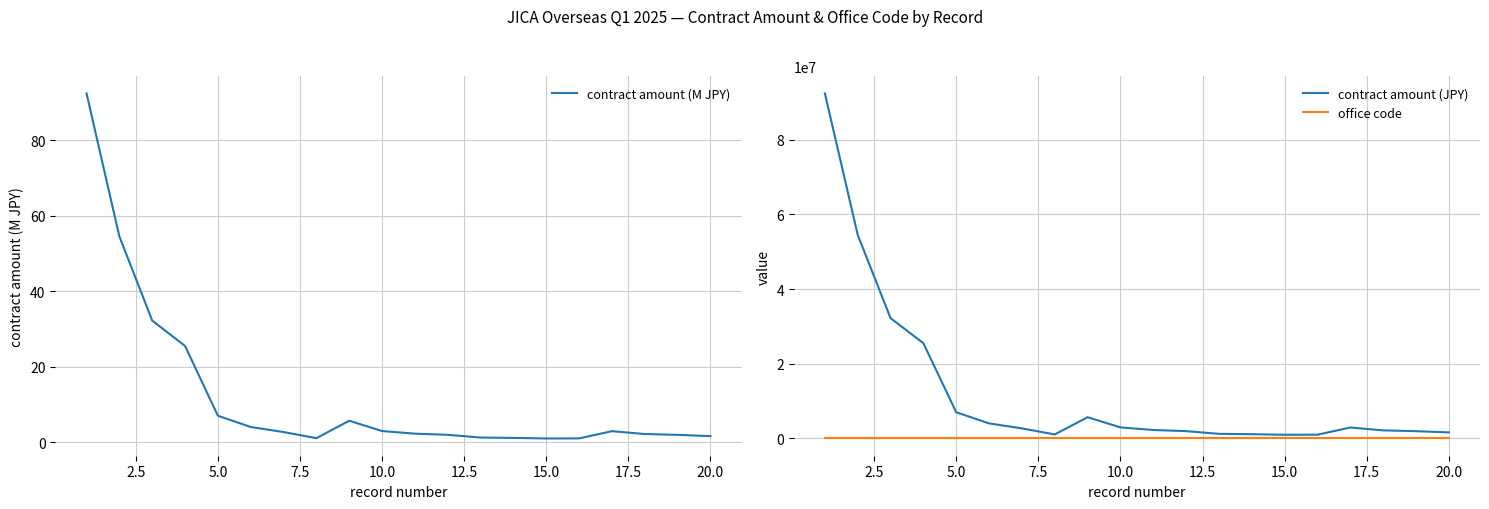

How many lines are shown in the chart?

3